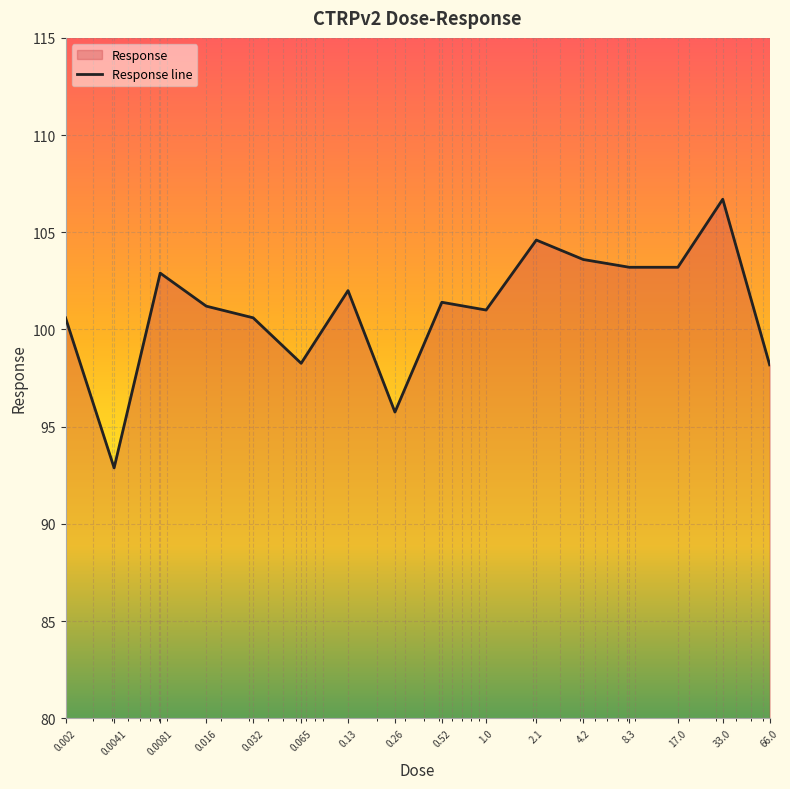

The chart shows a value of 103.6 at 4.2. True or false?

True